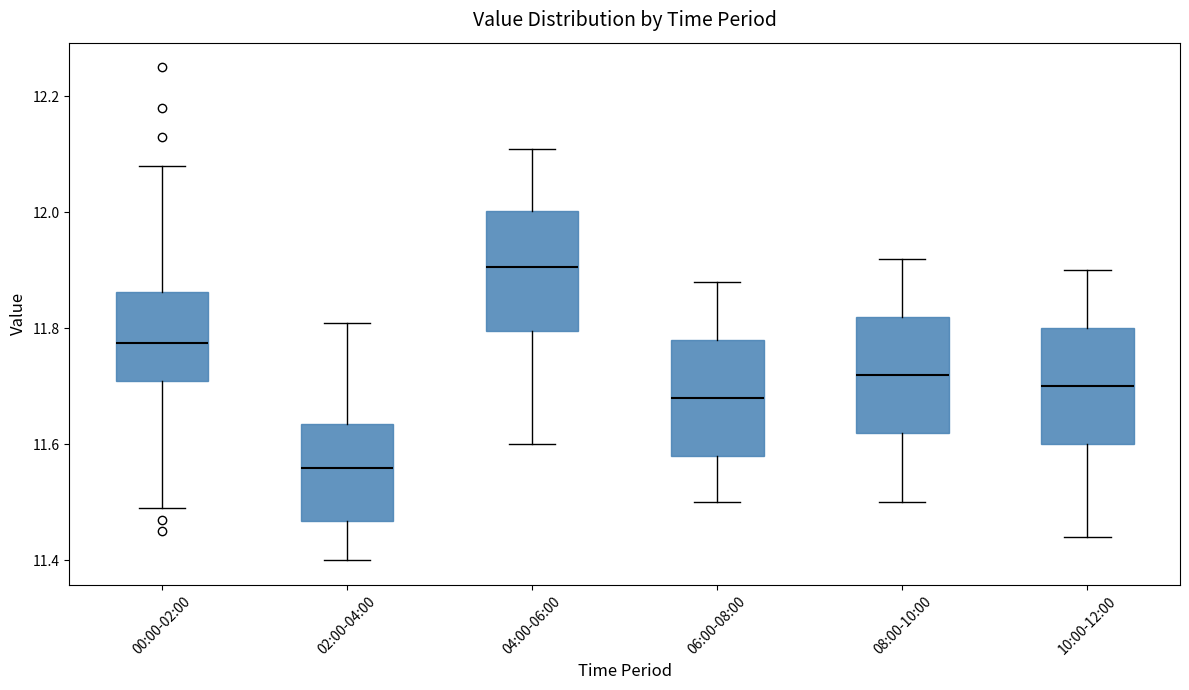

Reading left to right, read every box against the y-axis: the position of its median line, the range the box covers, and the ends of its whiskers. The values are not printed on the chart, so give them approximately, as read against the axis.

00:00-02:00: median 11.78, box 11.72 to 11.86, whiskers 11.50 to 12.08
02:00-04:00: median 11.56, box 11.46 to 11.64, whiskers 11.40 to 11.82
04:00-06:00: median 11.90, box 11.80 to 12.00, whiskers 11.60 to 12.12
06:00-08:00: median 11.68, box 11.58 to 11.78, whiskers 11.50 to 11.88
08:00-10:00: median 11.72, box 11.62 to 11.82, whiskers 11.50 to 11.92
10:00-12:00: median 11.70, box 11.60 to 11.80, whiskers 11.44 to 11.90